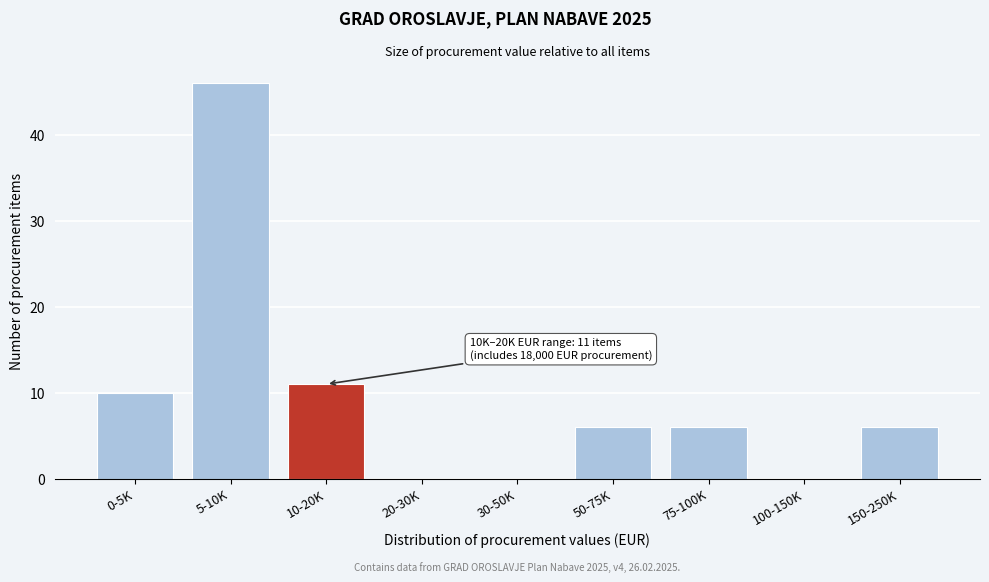

Reading left to right, transcribe all the data shown in this chart.

0-5K=10	5-10K=46	10-20K=11	20-30K=0	30-50K=0	50-75K=6	75-100K=6	100-150K=0	150-250K=6